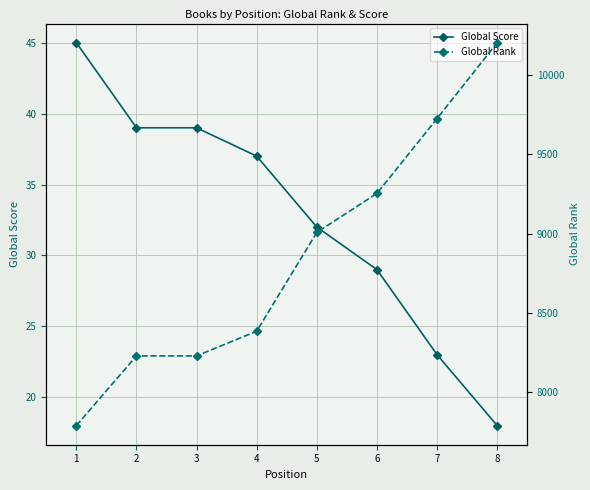

Between 7 and 1, which is larger?

1